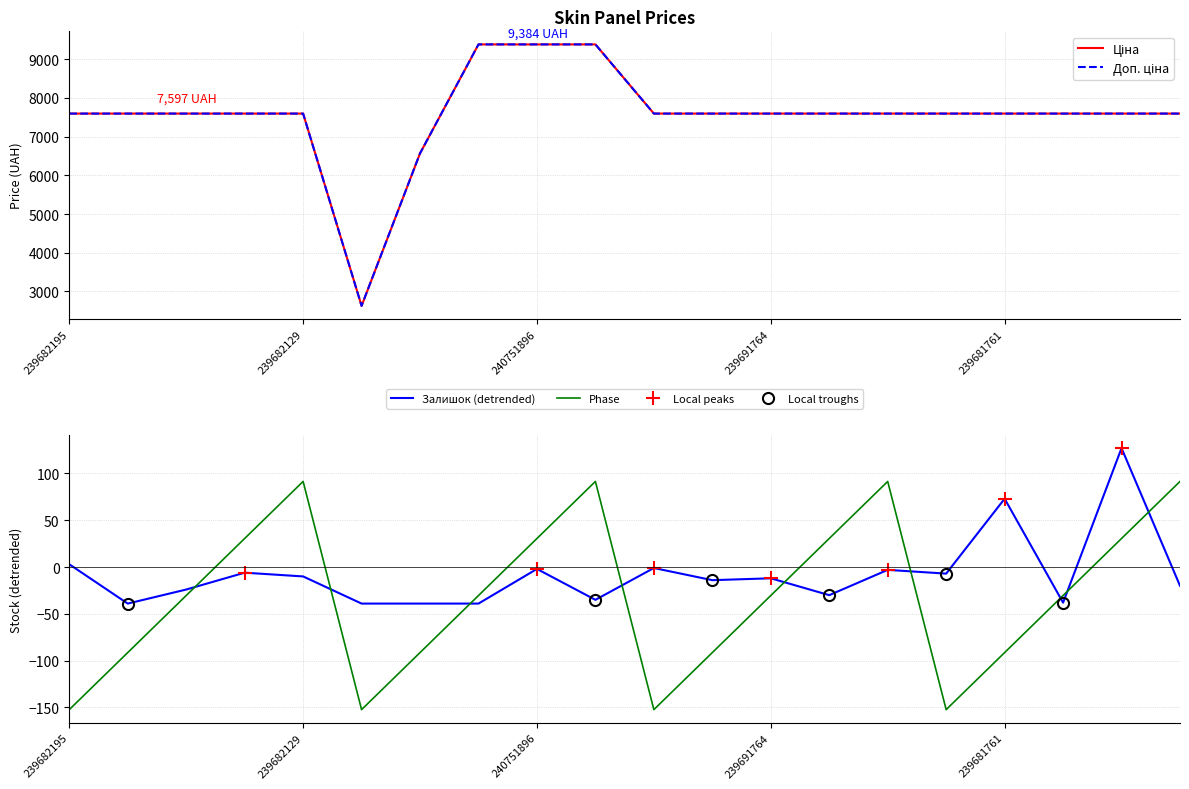

True or false: Доп. ціна and Залишок cross at least once.

False